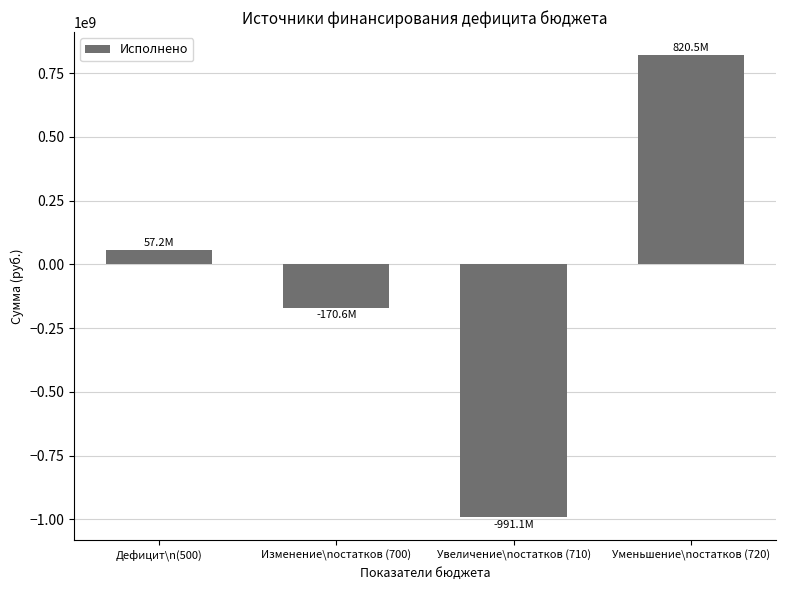

The chart shows a value of -991080205.0 at Увеличение\nостатков (710). True or false?

True